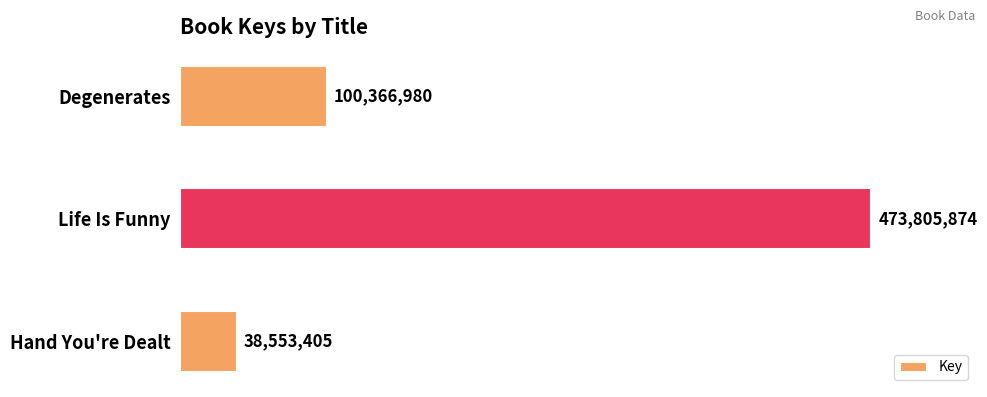

How many values are below 100366980?

1